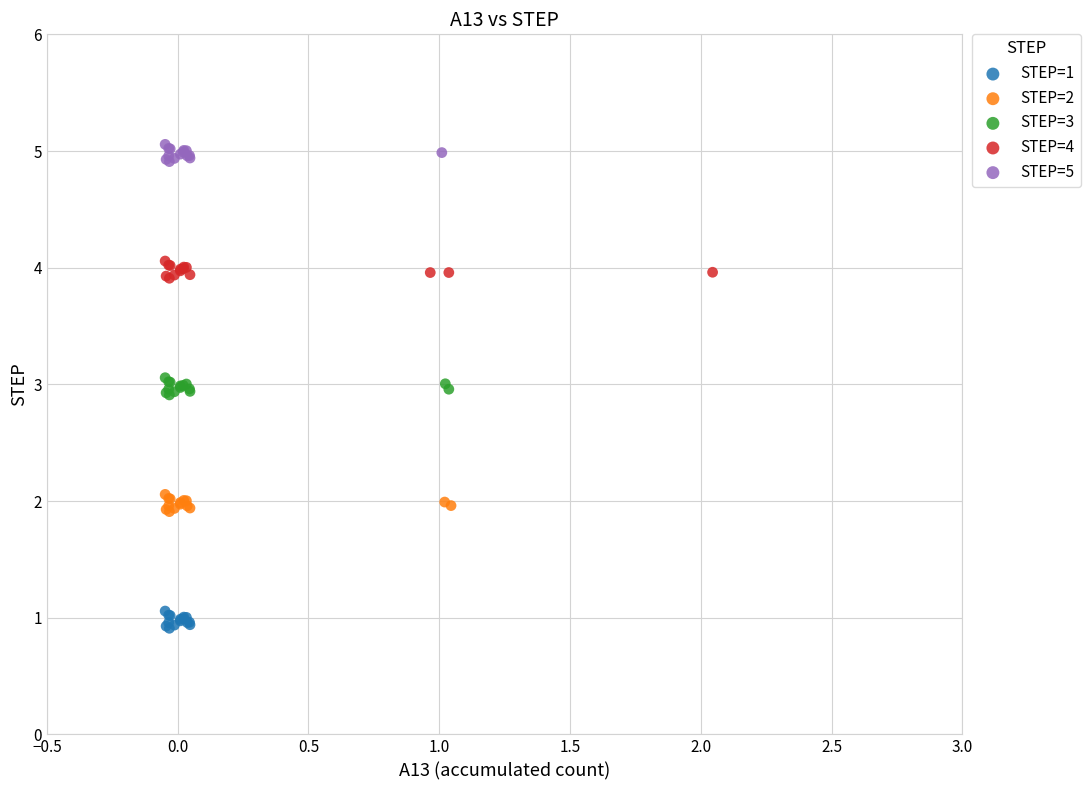

Which series reaches the minimum Y coordinate?

STEP=1